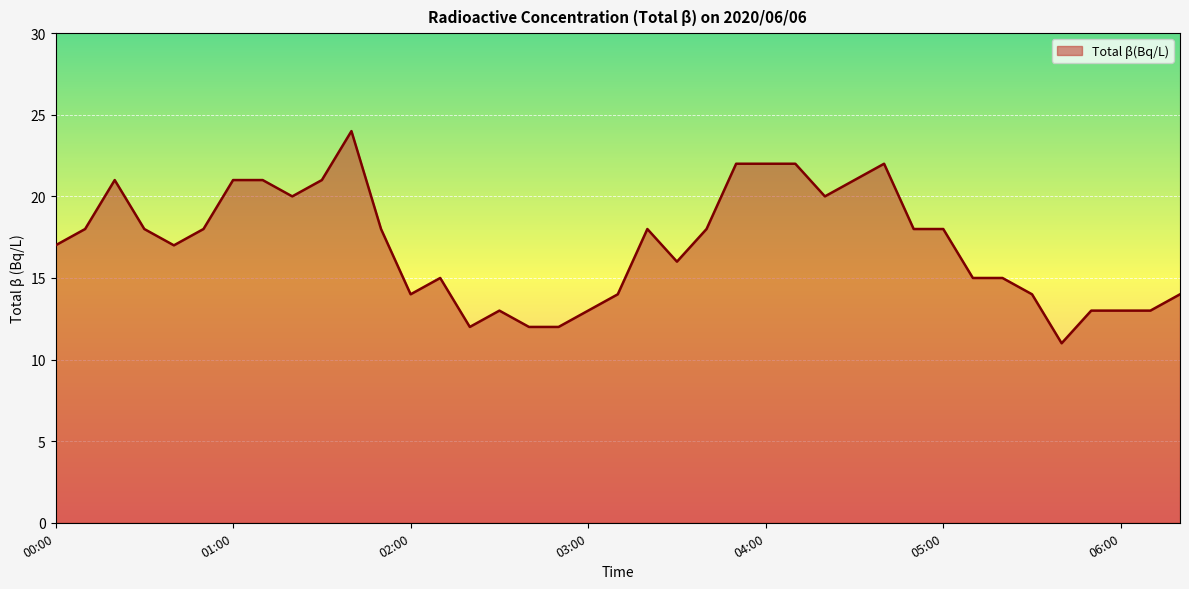

Reading right to left, extract all data points from this chart.

14	13	13	13	11	14	15	15	18	18	22	21	20	22	22	22	18	16	18	14	13	12	12	13	12	15	14	18	24	21	20	21	21	18	17	18	21	18	17